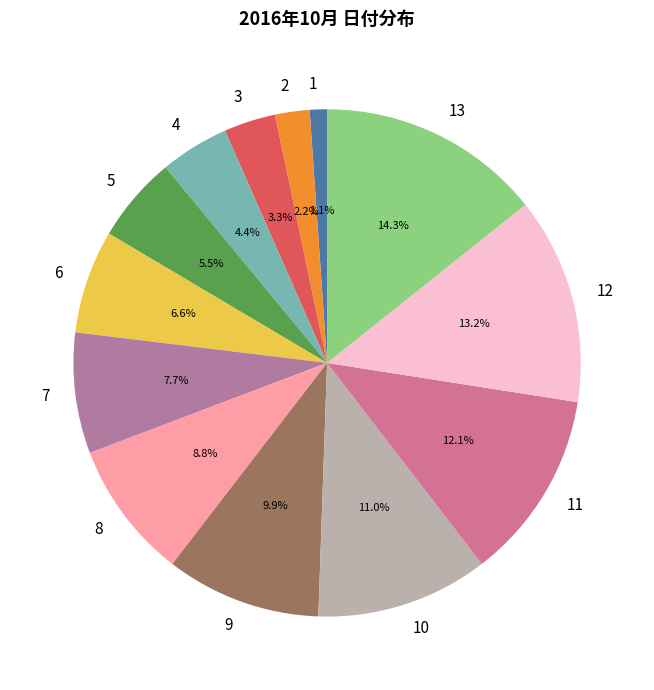

Does any single category account for the majority?

No